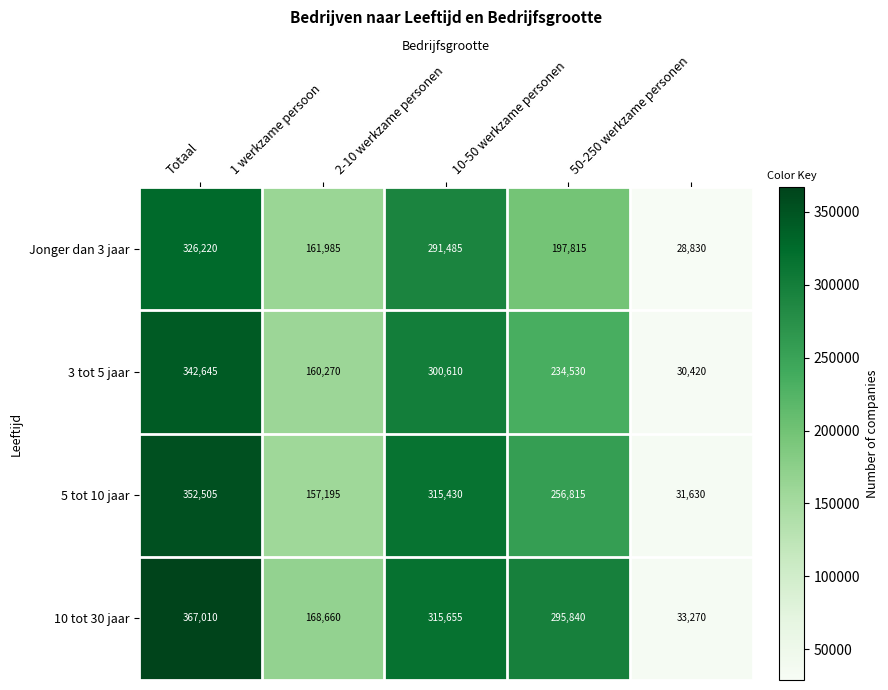

True or false: 3 tot 5 jaar has a value of 300610 at 2-10 werkzame personen.

True